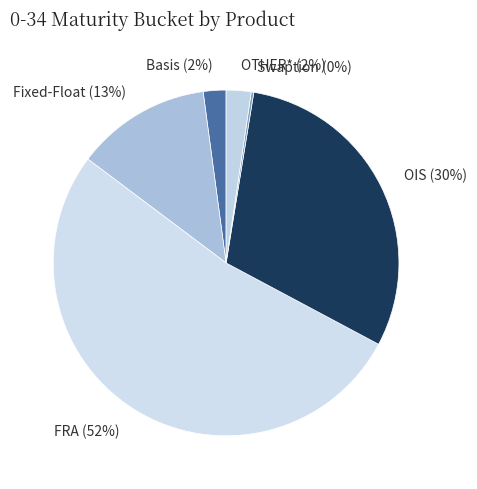

To the nearest percent, what is the combined percentage of Basis and OTHER*?

4%